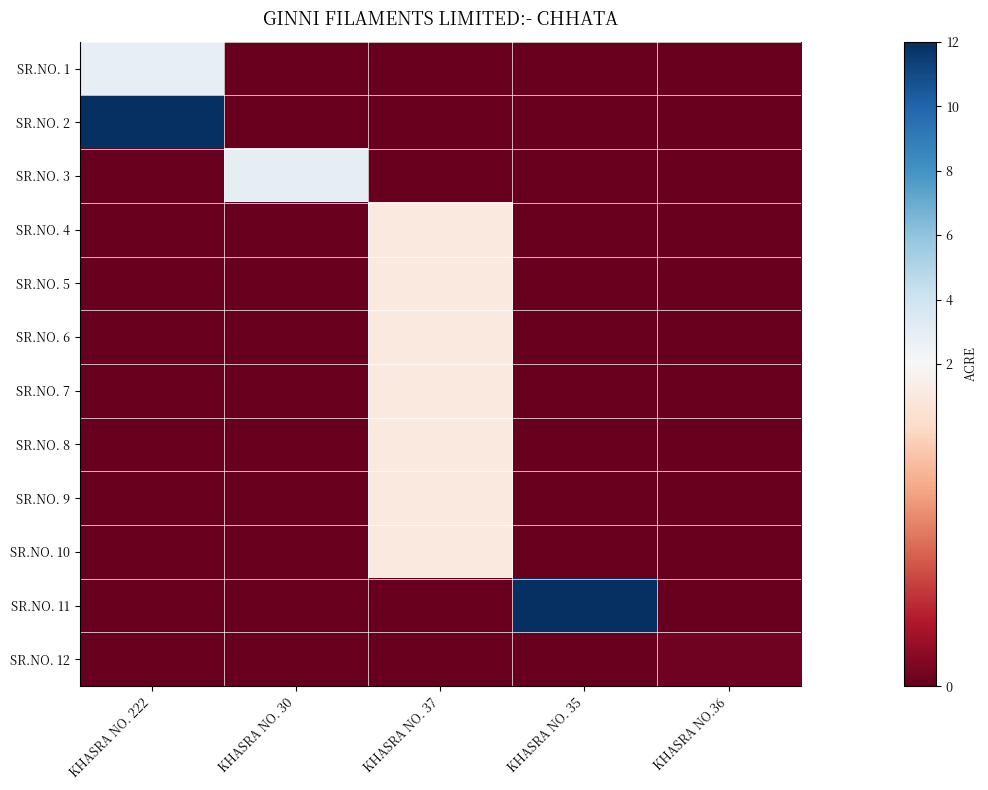

How many categories are shown in the chart?

5